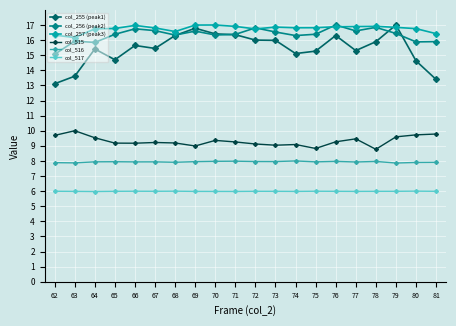

Rank the series at 65 from lowest to highest value.

col_517, col_516, col_515, col_255 (peak1), col_256 (peak2), col_257 (peak3)